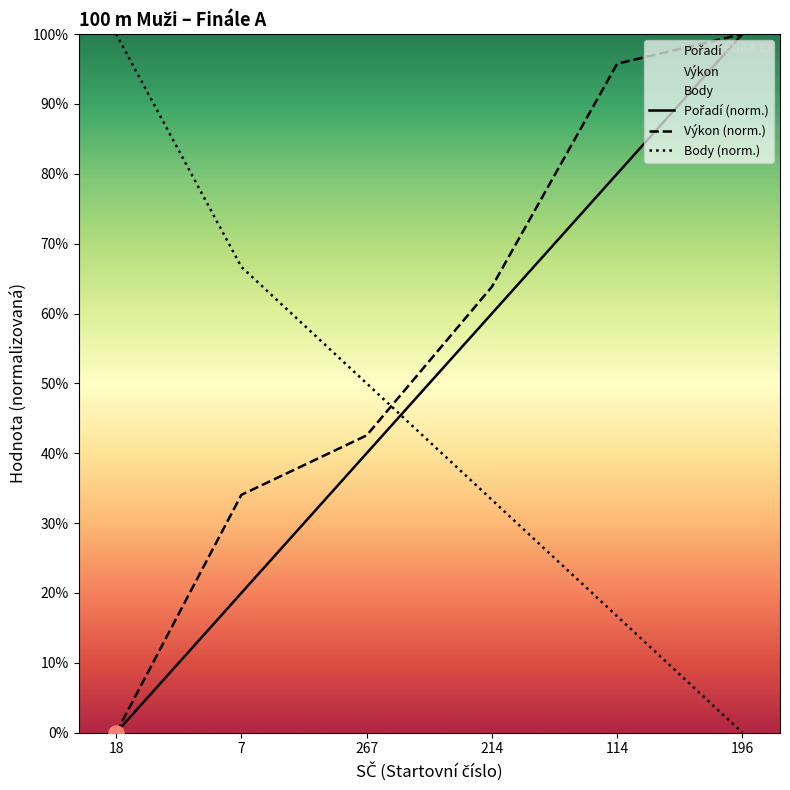

What is the total value across all series at 214?

157.2